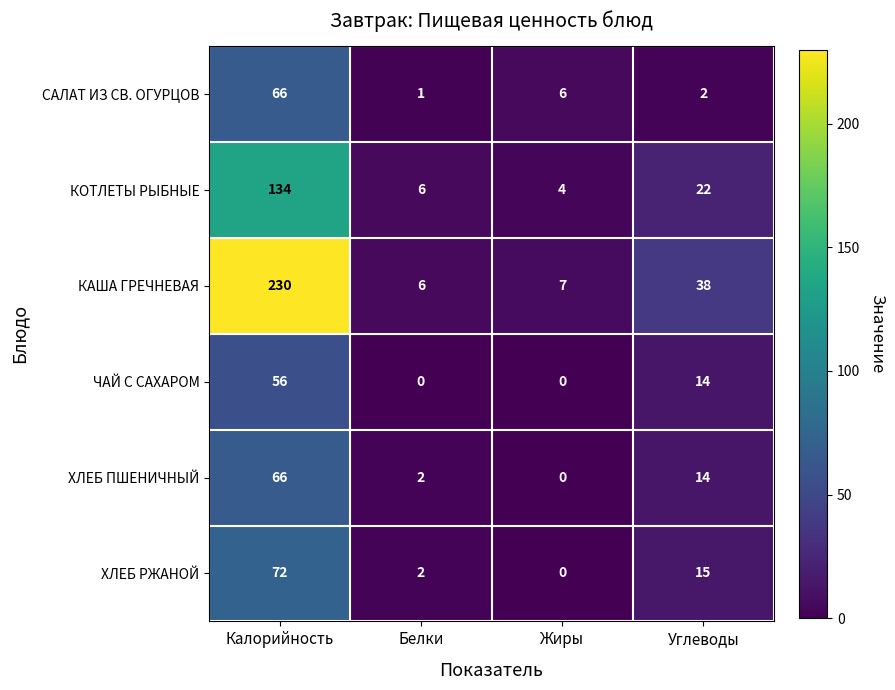

Rank the categories by САЛАТ ИЗ СВ. ОГУРЦОВ value from highest to lowest.

Калорийность, Жиры, Углеводы, Белки